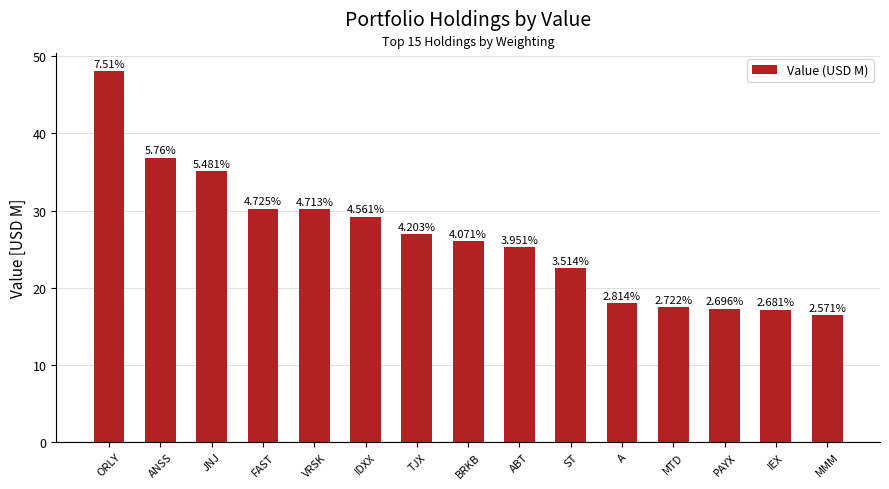

Reading left to right, extract all data points from this chart.

ORLY=48.1	ANSS=36.9	JNJ=35.1	FAST=30.2	VRSK=30.2	IDXX=29.2	TJX=26.9	BRKB=26.1	ABT=25.3	ST=22.5	A=18.0	MTD=17.4	PAYX=17.3	IEX=17.2	MMM=16.5